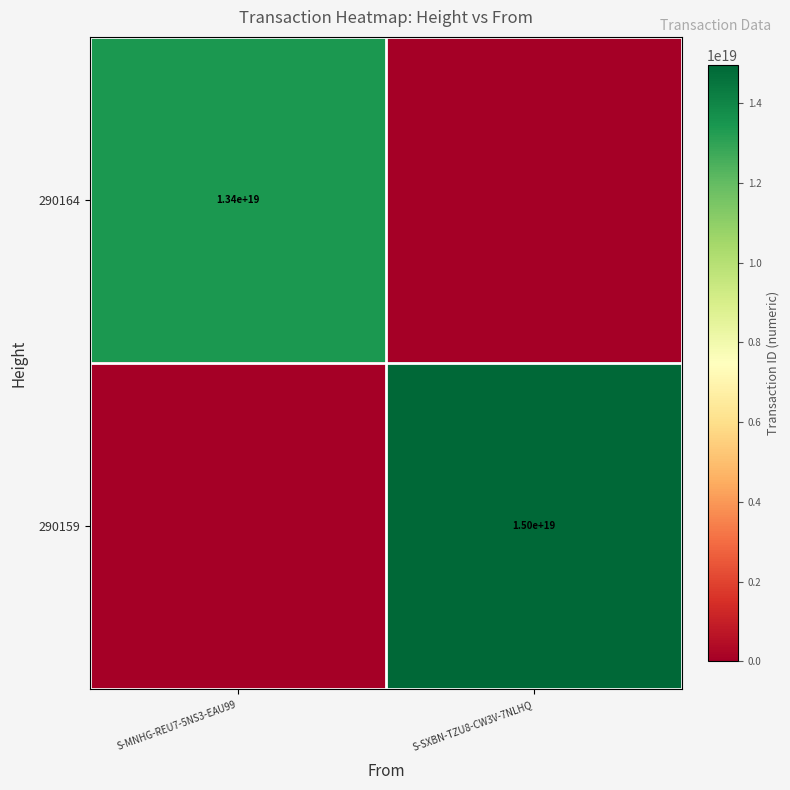

The 290159 series shows 15000000000000000000 at S-SXBN-TZU8-CW3V-7NLHQ. True or false?

True